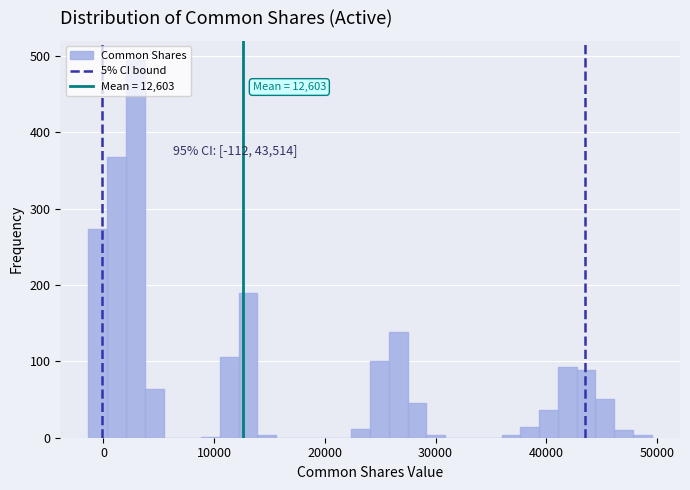

Read against the x-axis, roughly where is the centre of the tallest bar?

3000